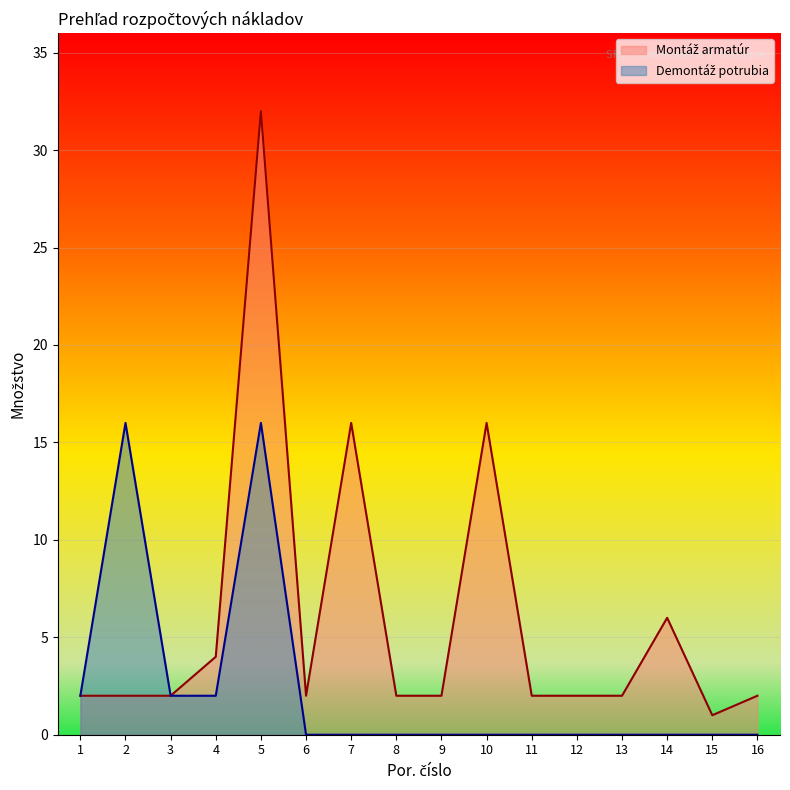

What is the sum of the Montáž armatúr values at 5 and 15?

33